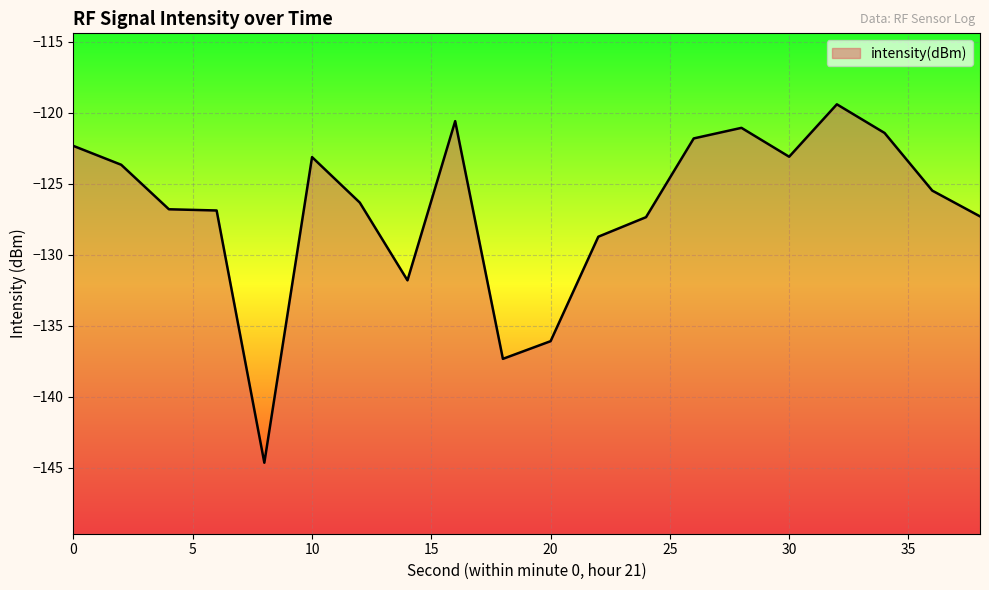

What is the value of the 12th point from the left?

-128.7